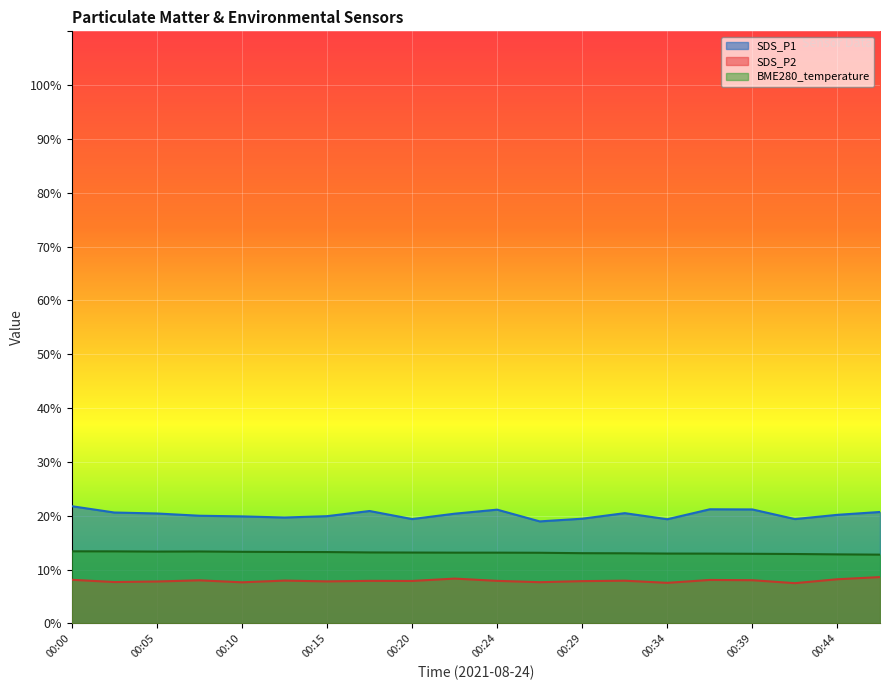

Rank the series at 00:39 from lowest to highest value.

SDS_P2, BME280_temperature, SDS_P1